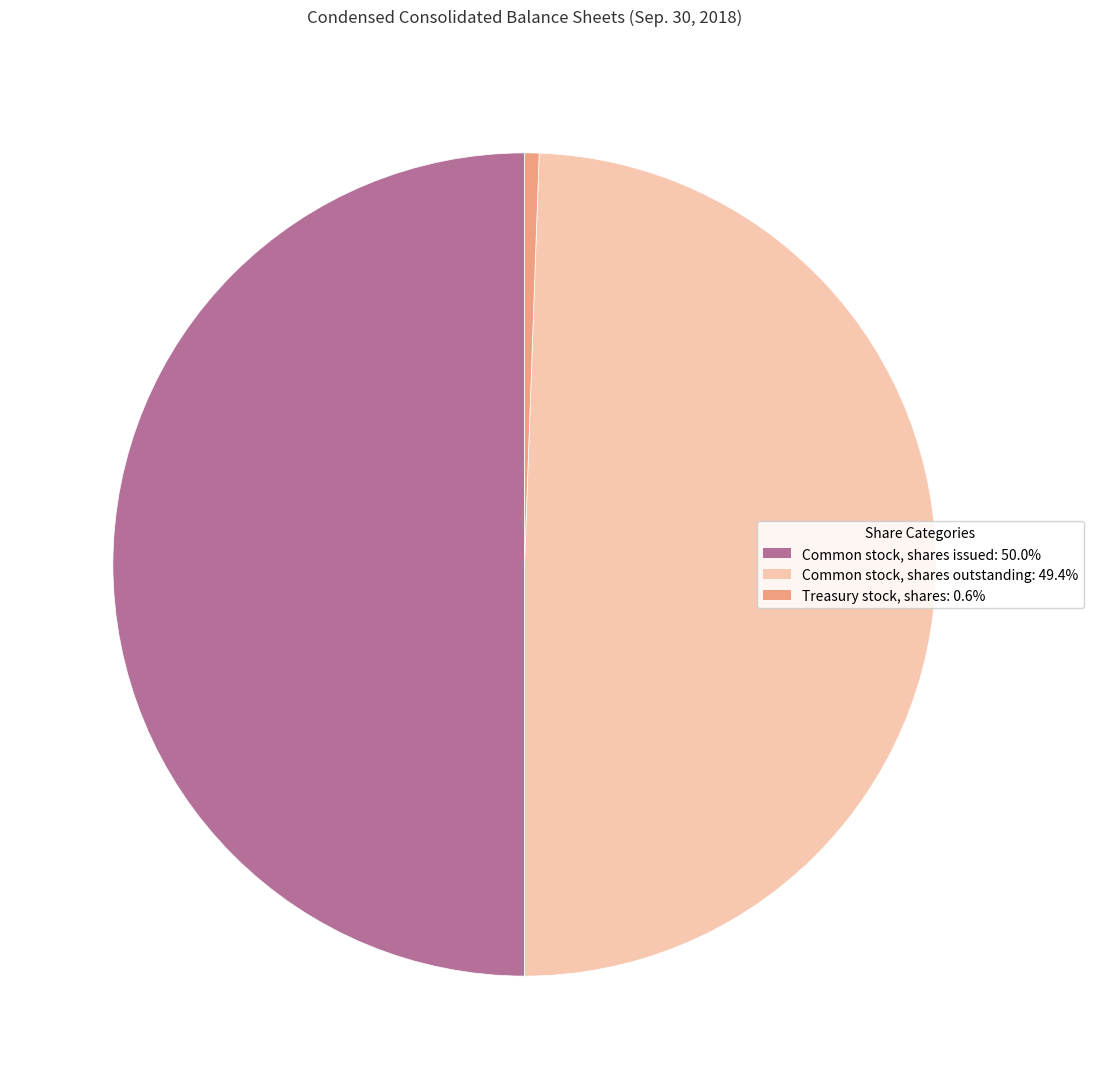

True or false: Common stock, shares issued accounts for 63% of the total.

False